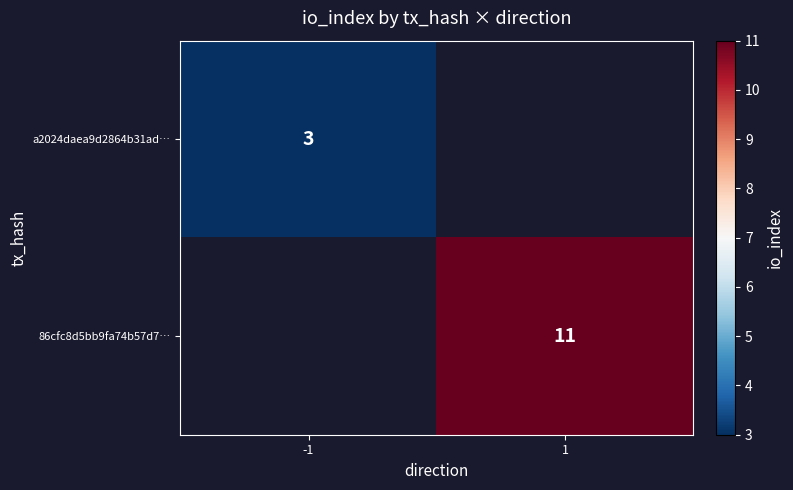

True or false: 86cfc8d5bb9fa74b57d7… has a value of 5 at 1.

False